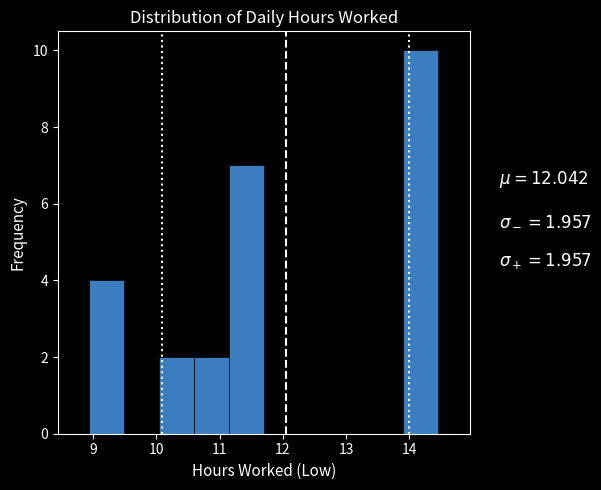

Over which range of the x-axis is the bar tallest?

13.9 to 14.5